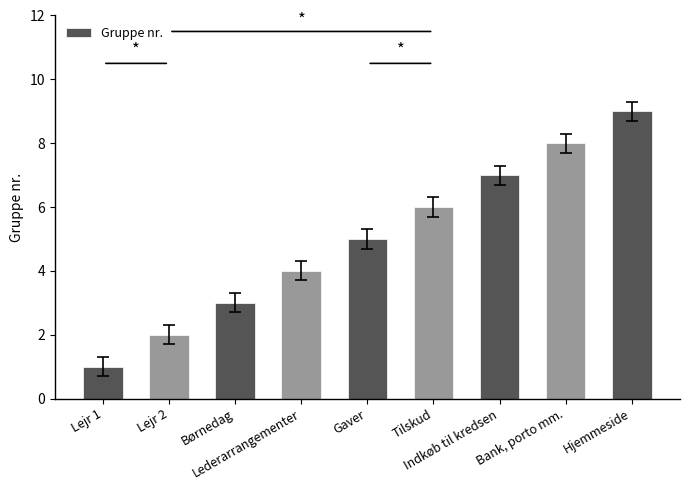

The chart shows a value of 16 at Hjemmeside. True or false?

False